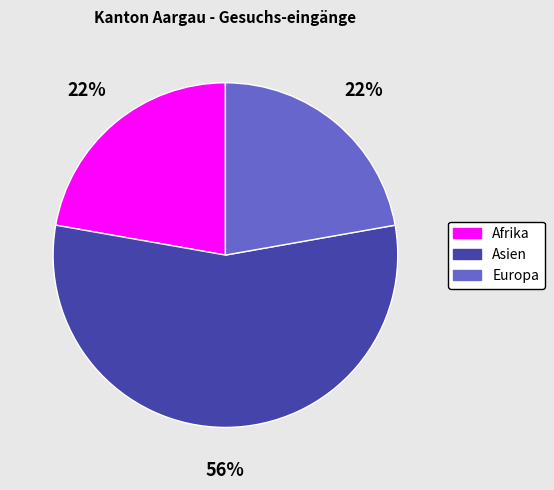

What is the majority slice?

Asien